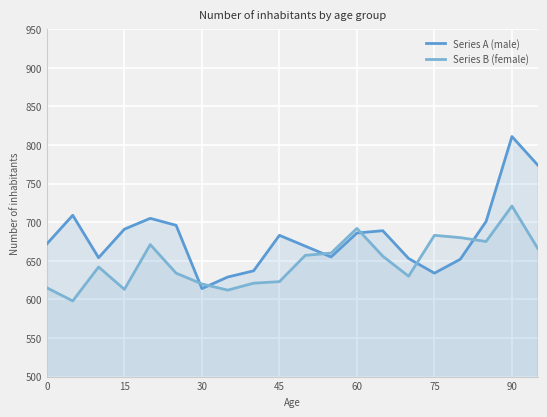

How many values in the Series A (male) series are below 683?

10